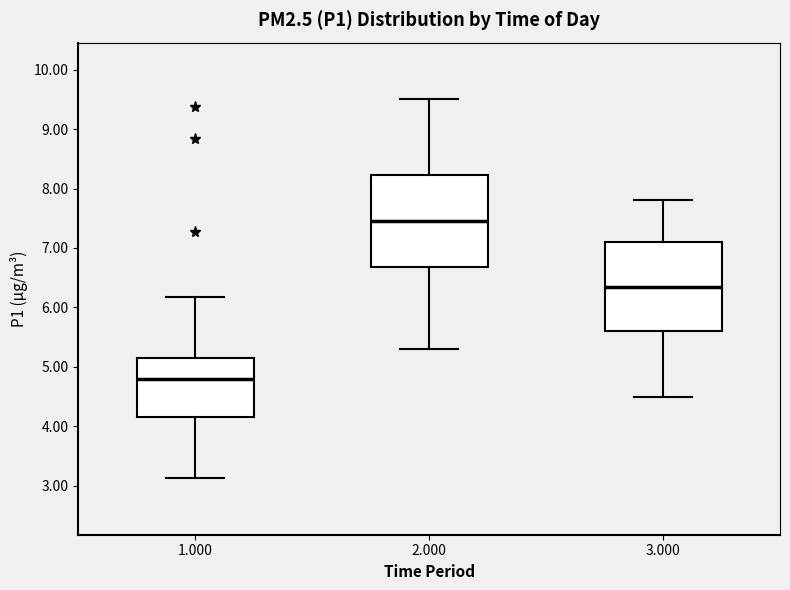

Which box has the lowest median line?

1.000